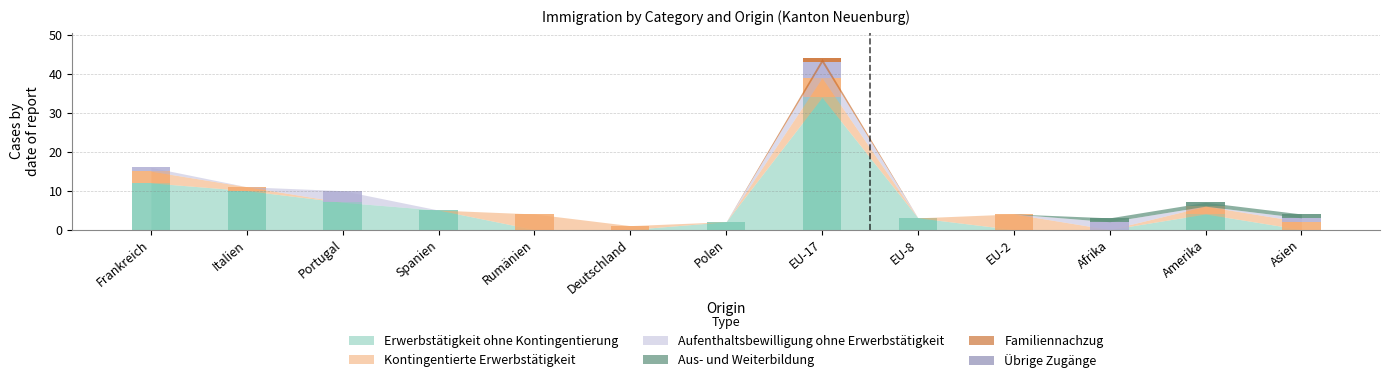

What position from the left is Afrika?

11